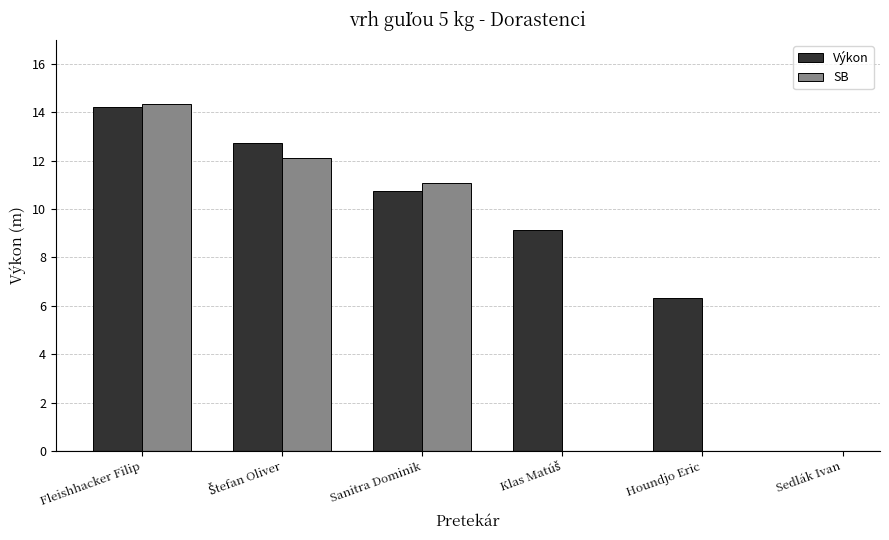

List the labels in order of Výkon value, largest first.

Fleishhacker Filip, Štefan Oliver, Sanitra Dominik, Klas Matúš, Houndjo Eric, Sedlák Ivan